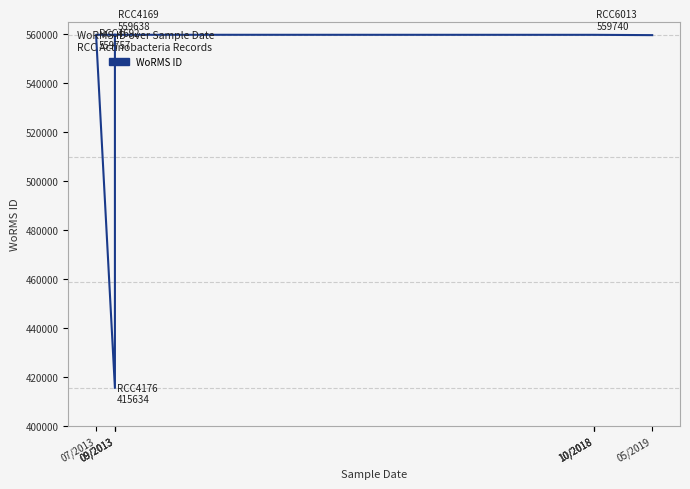

Where does the data first go above 559740?

09/2013